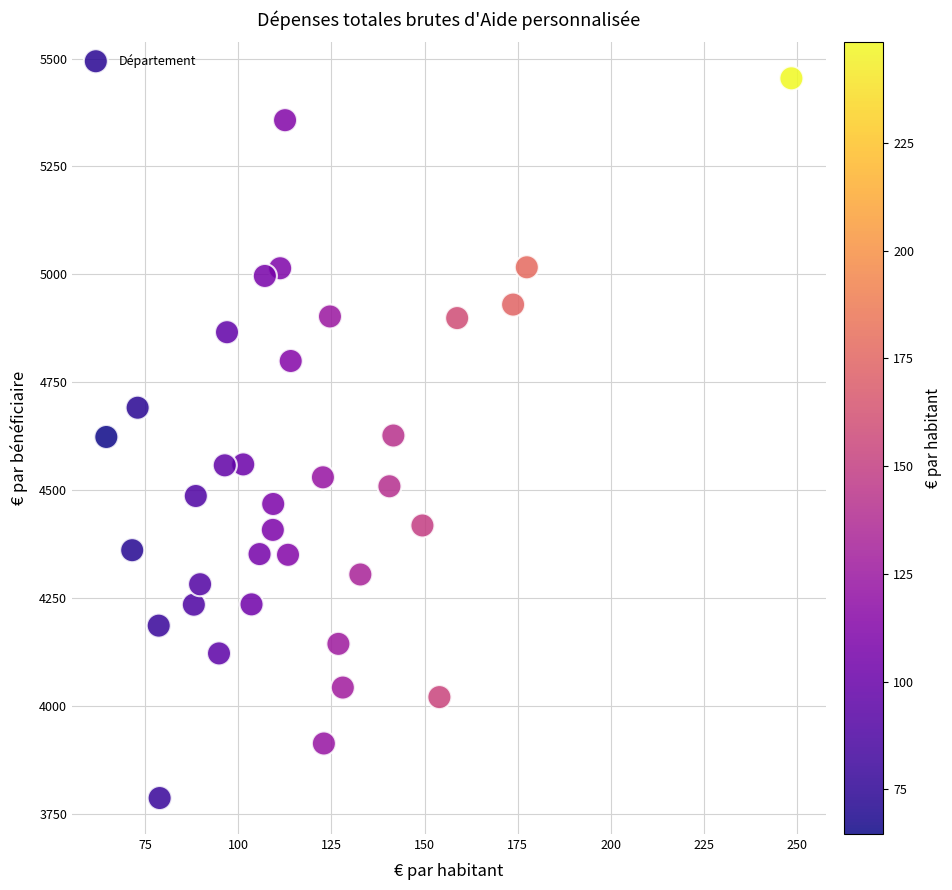

What is the range of X values (max minus min)?

183.8